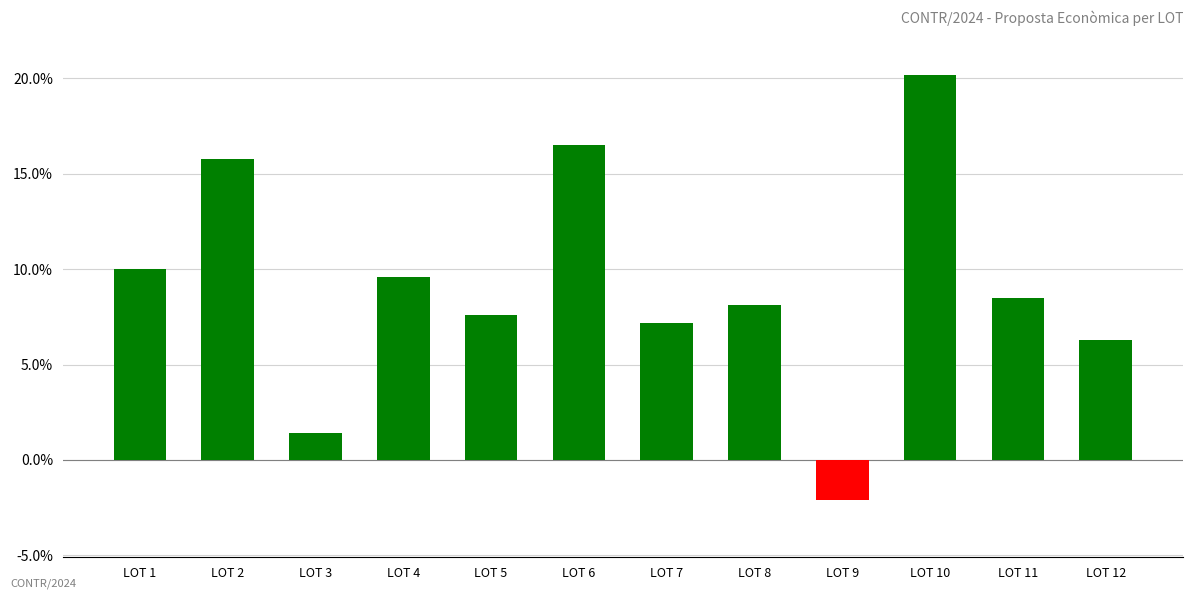

Rank the categories by value from highest to lowest.

LOT 10, LOT 6, LOT 2, LOT 1, LOT 4, LOT 11, LOT 8, LOT 5, LOT 7, LOT 12, LOT 3, LOT 9